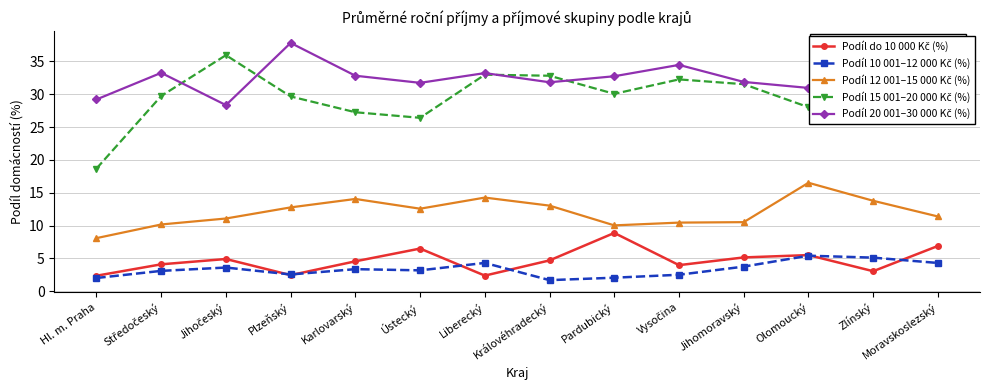

What is the smallest value displayed?

1.7